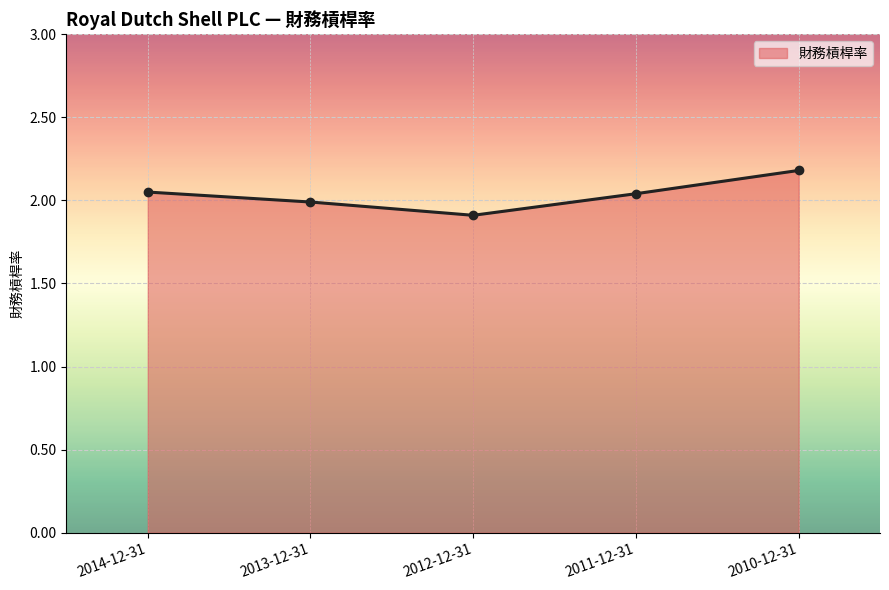

What is the label of the 3rd point from the right?

2012-12-31